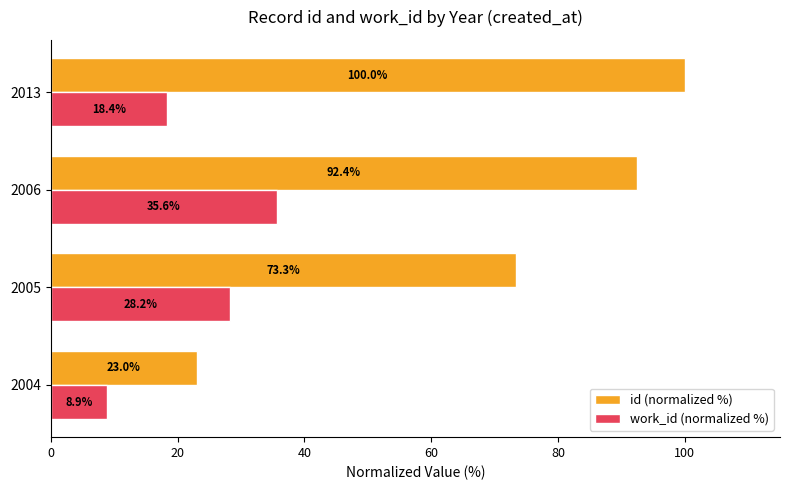

What is the difference between the highest and lowest values at 2013?

81.6